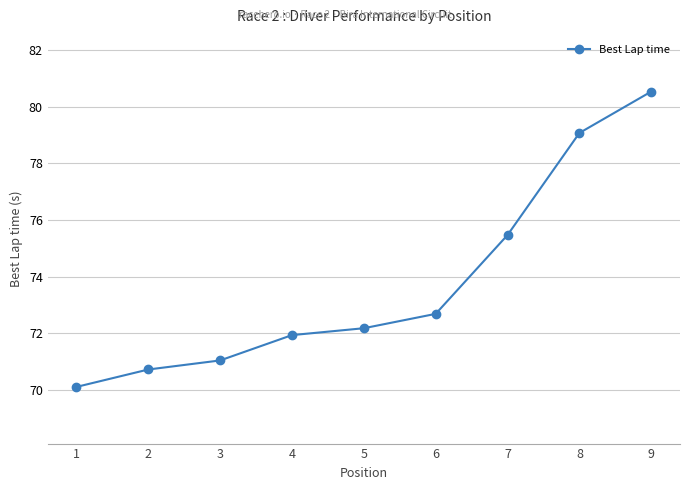

What is the value of the 2nd point from the left?

70.7